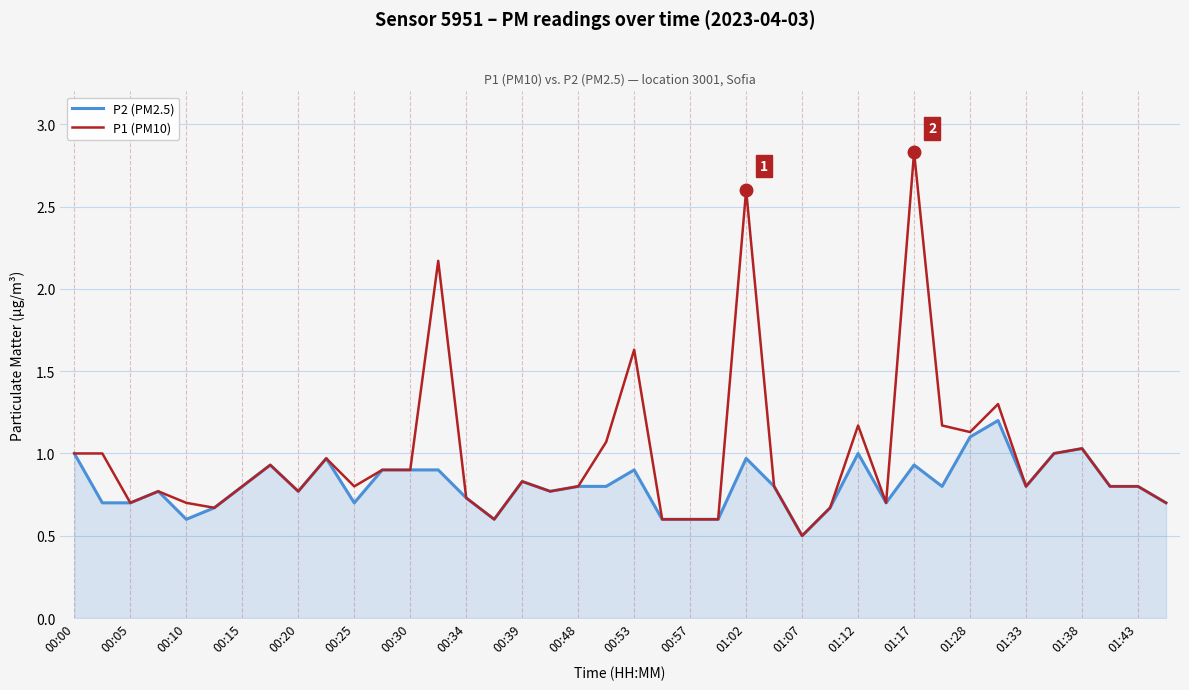

Rank the series by their average value, from lowest to highest.

P2 (PM2.5), P1 (PM10)